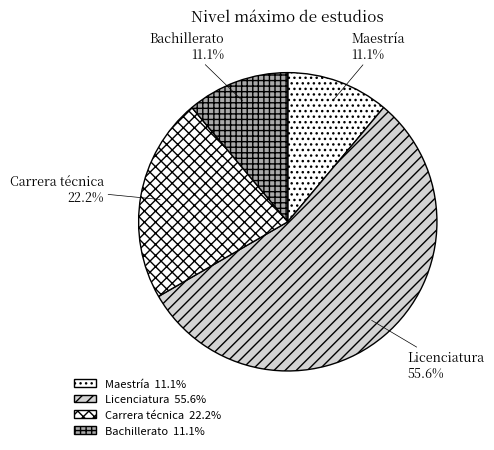

Which slice is the largest?

Licenciatura